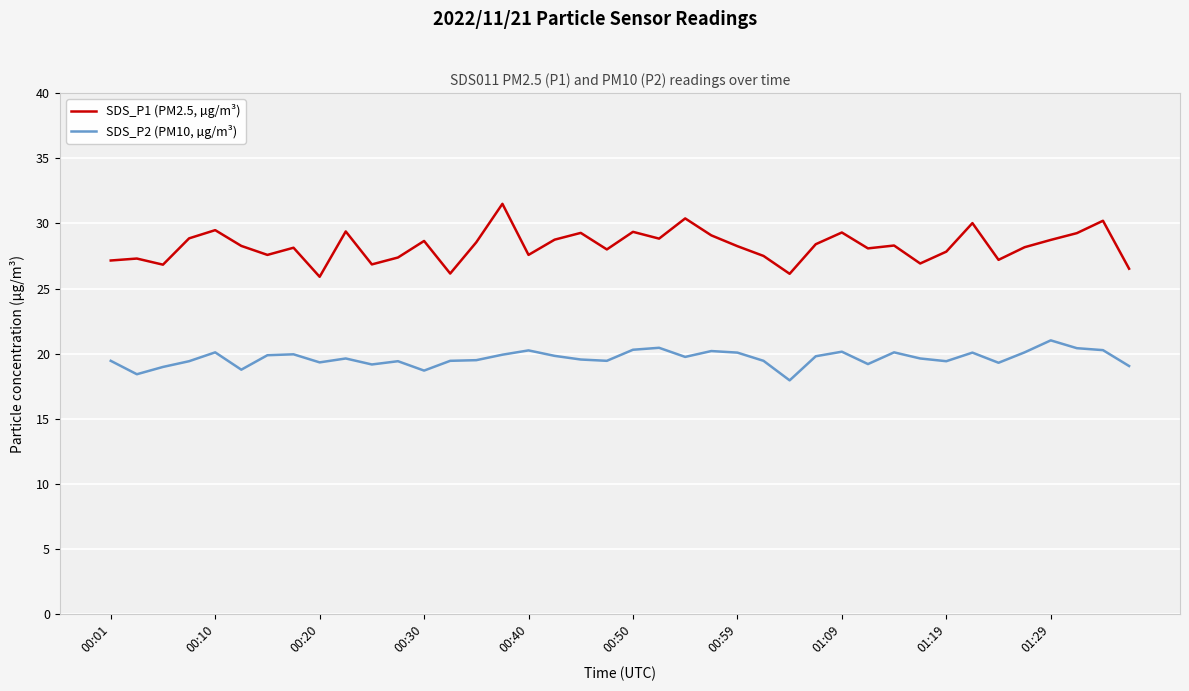

What is the lowest value of the SDS_P1 (PM2.5, µg/m³) series?

25.9